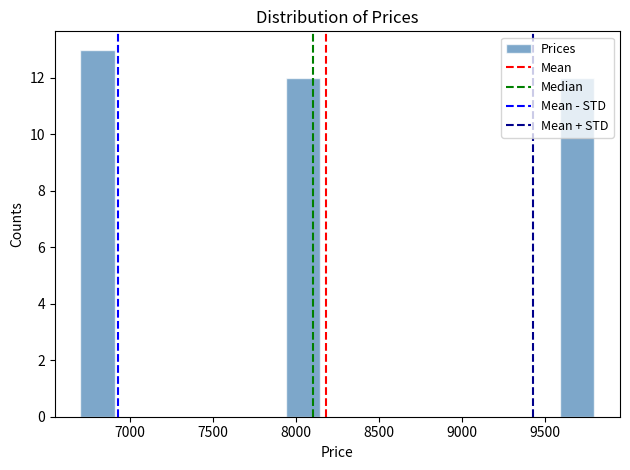

Which range on the x-axis has the tallest bar?

6700 to 6900